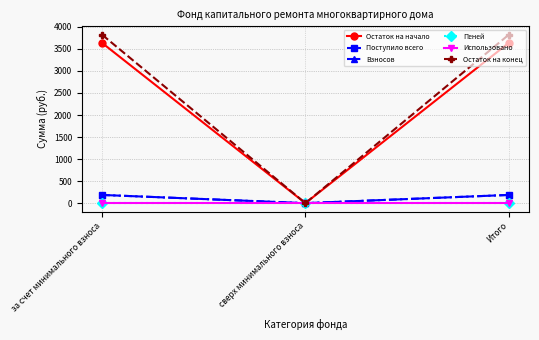

The Остаток на конец series shows 5278.6 at Итого. True or false?

False